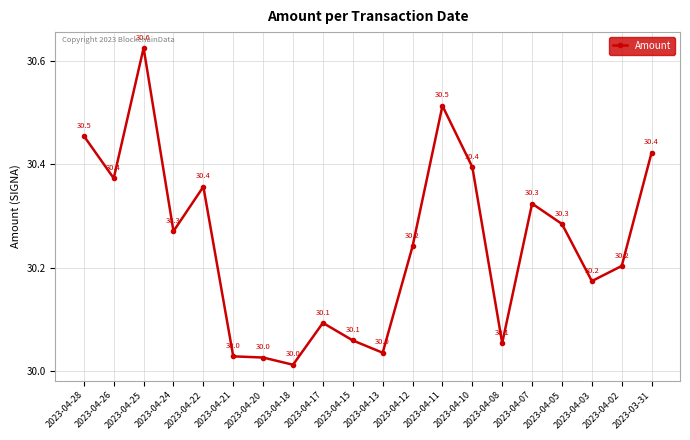

What is the greatest value displayed?

30.6